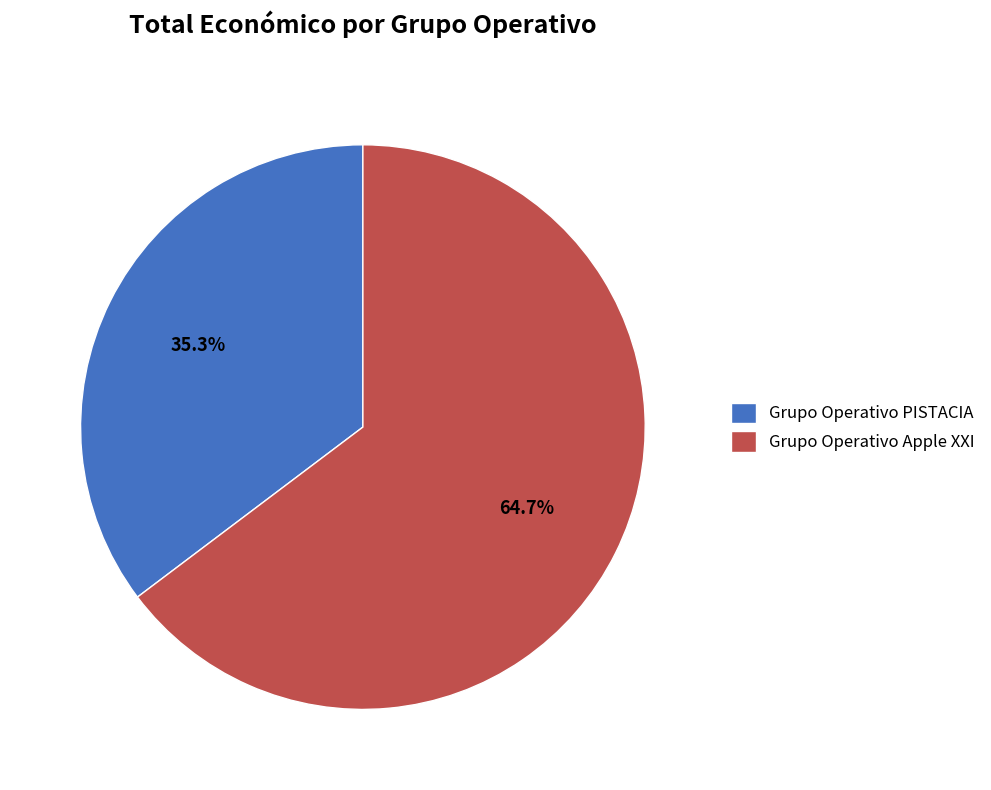

Which slice is the smallest?

Grupo Operativo PISTACIA